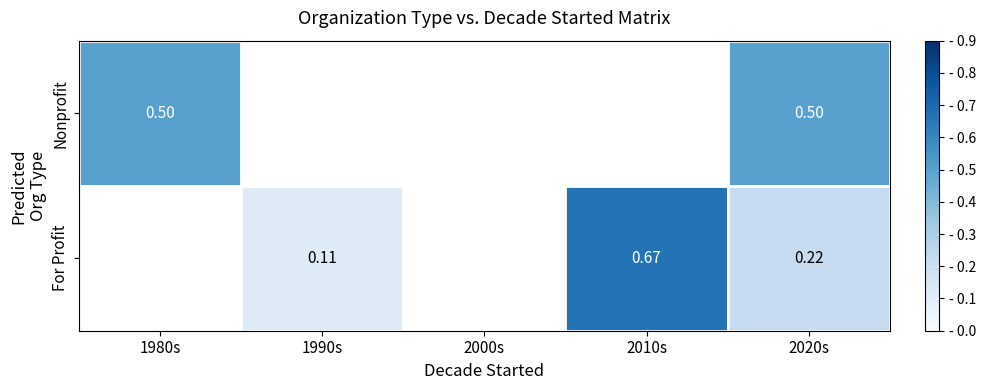

Rank the series at 2020s from lowest to highest value.

For Profit, Nonprofit